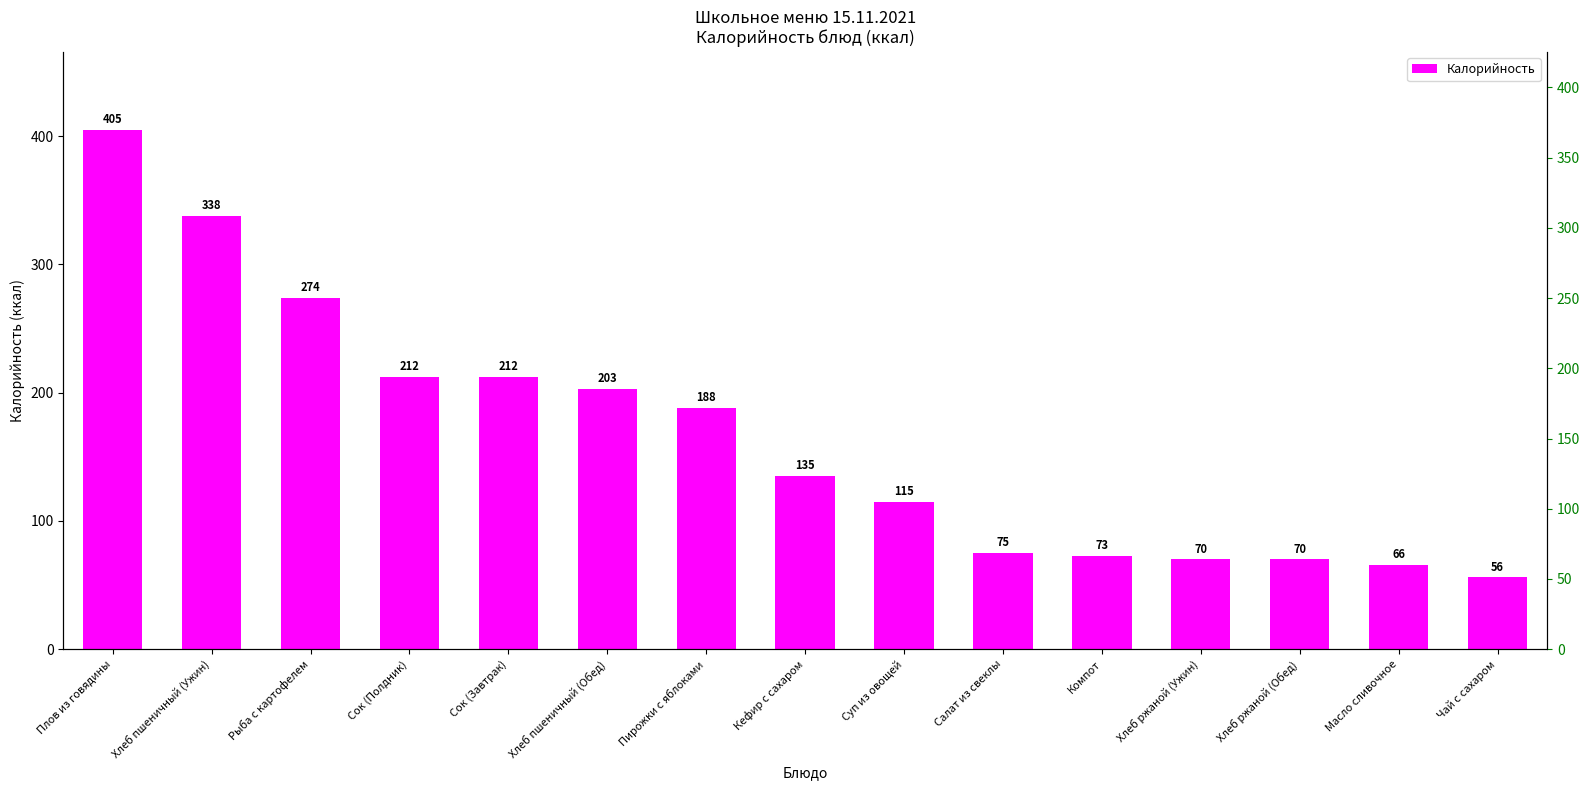

Which label corresponds to the largest value in the chart?

Плов из говядины